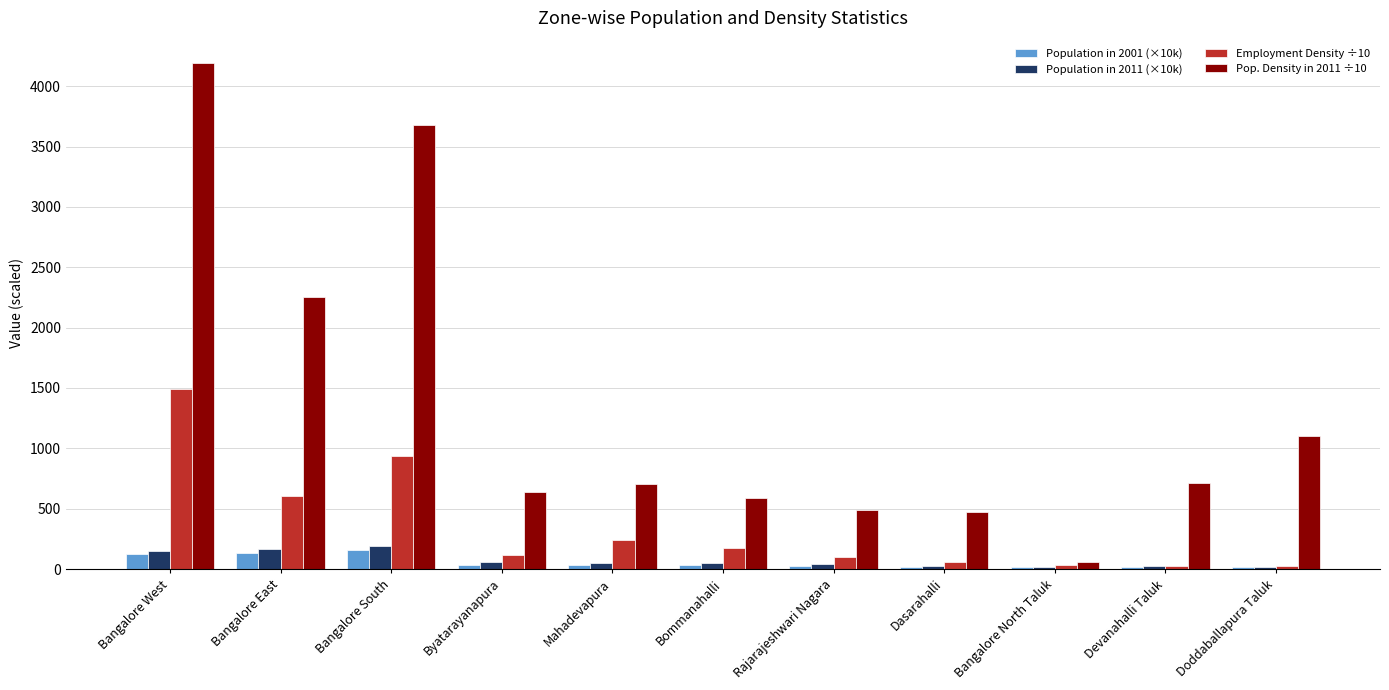

Which series has the largest range (max minus min)?

Pop. Density in 2011 ÷10